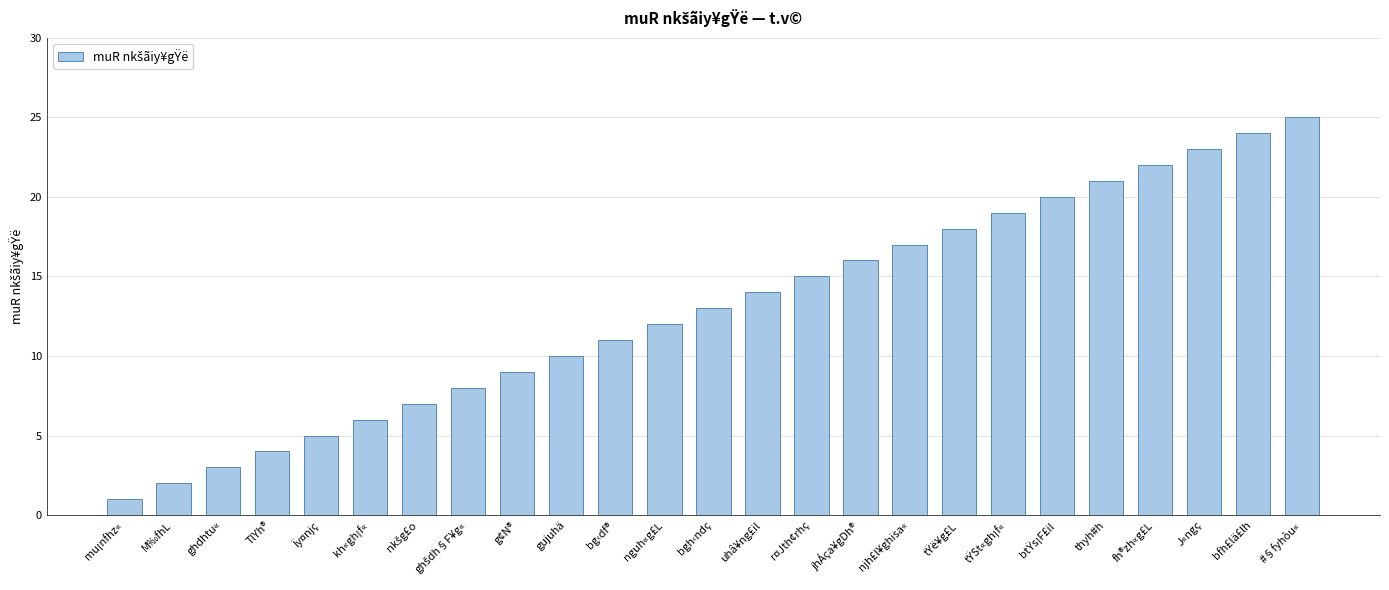

How many data points are less than 13?

12